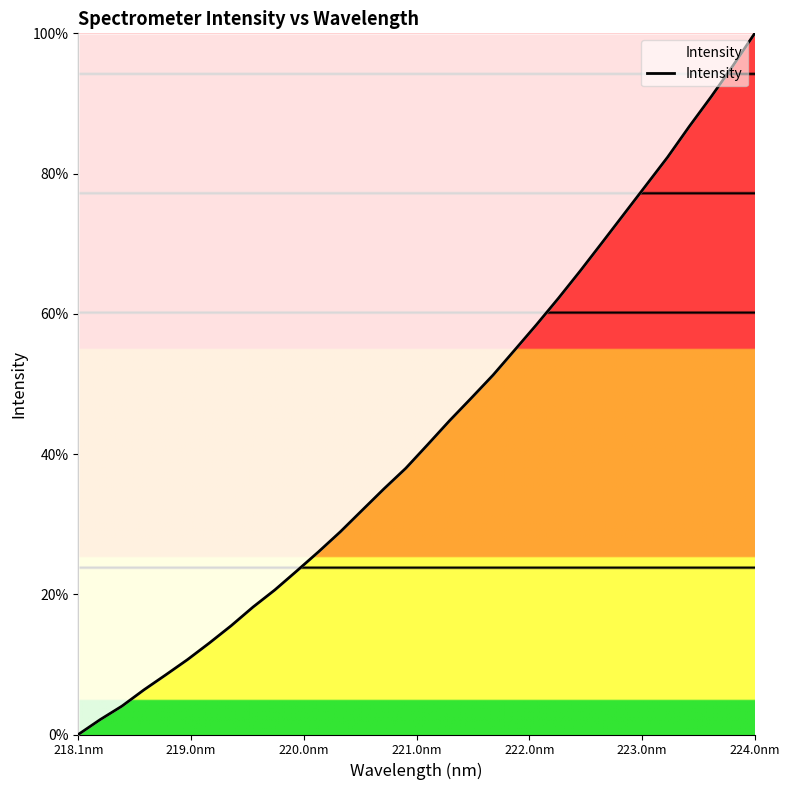

What is the greatest value displayed?

100.0